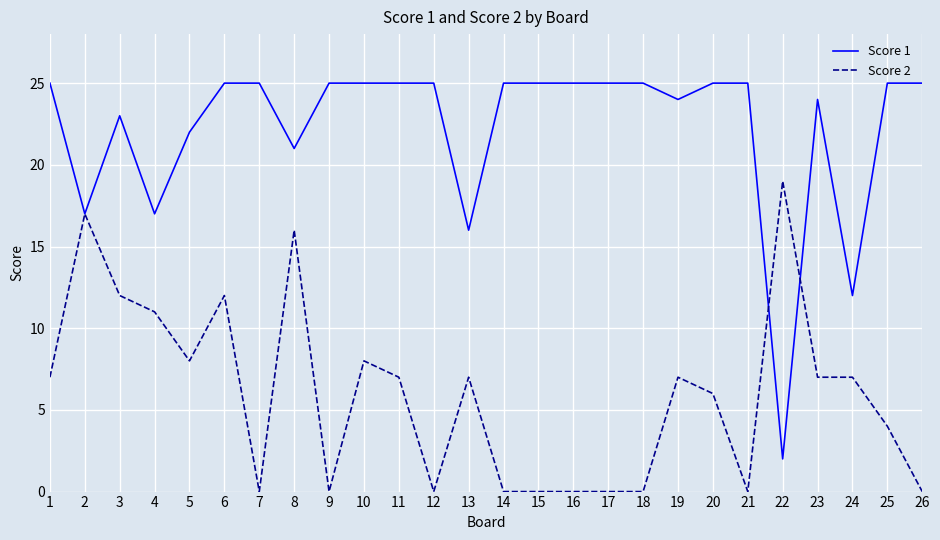

Rank the series by their average value, from highest to lowest.

Score 1, Score 2